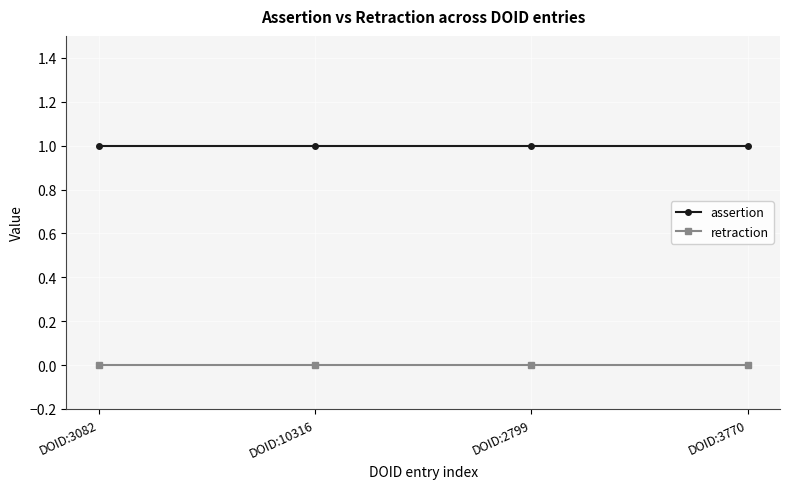

True or false: retraction and assertion intersect in this chart.

False